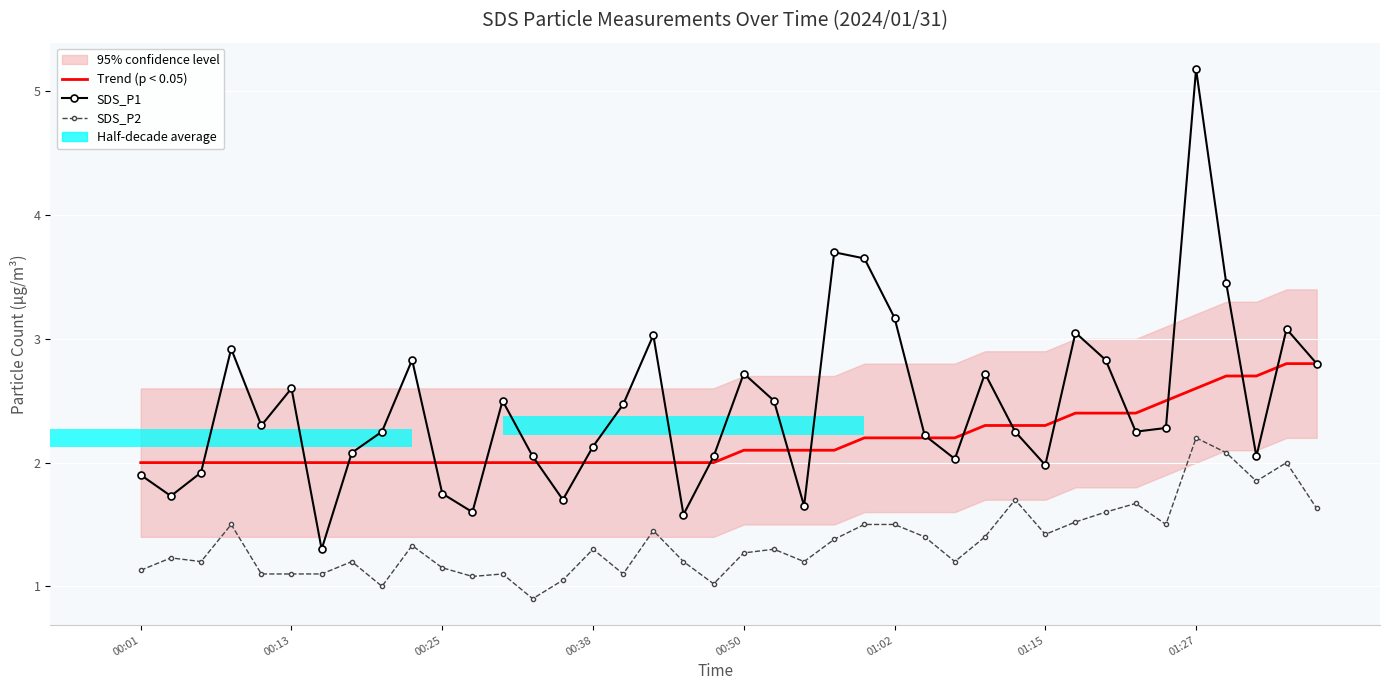

What is the difference between the maximum and minimum values in the SDS_P2 series?

1.3